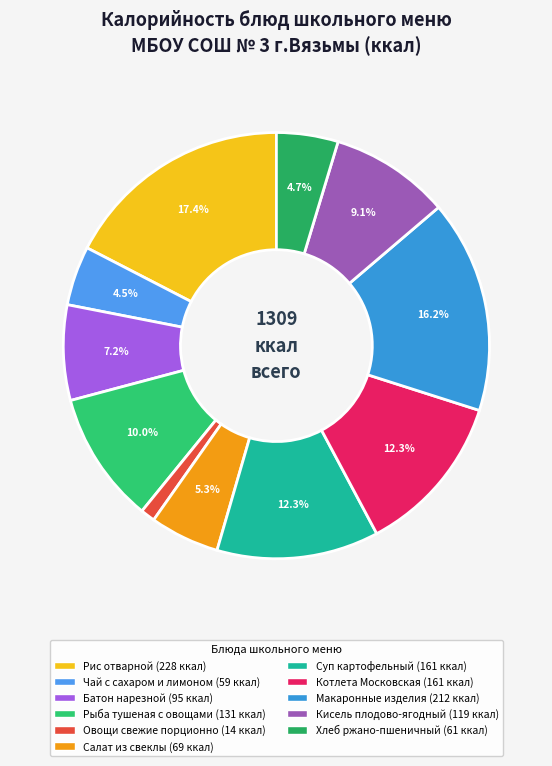

Does any single category account for the majority?

No